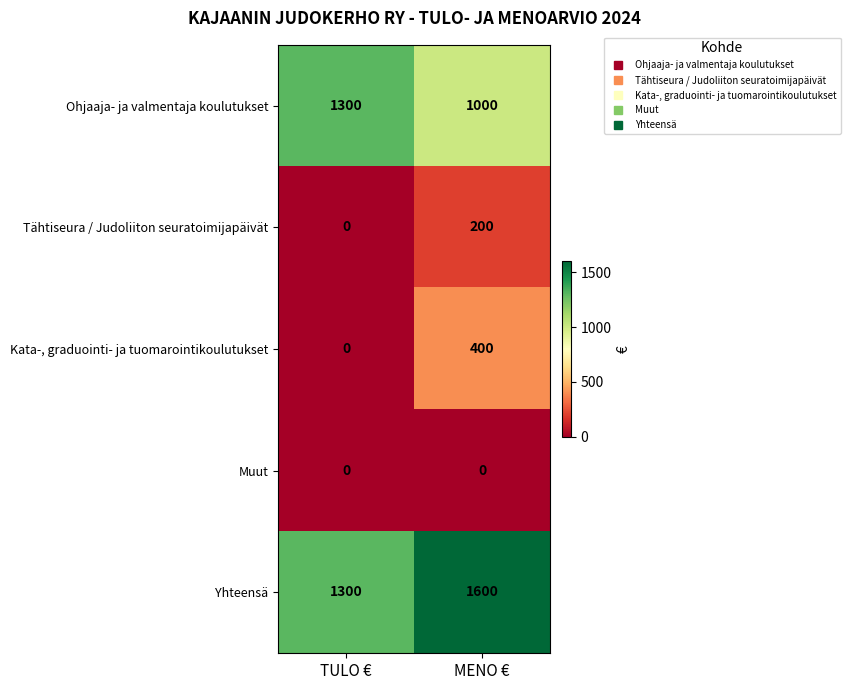

How many data points does each series have?

2